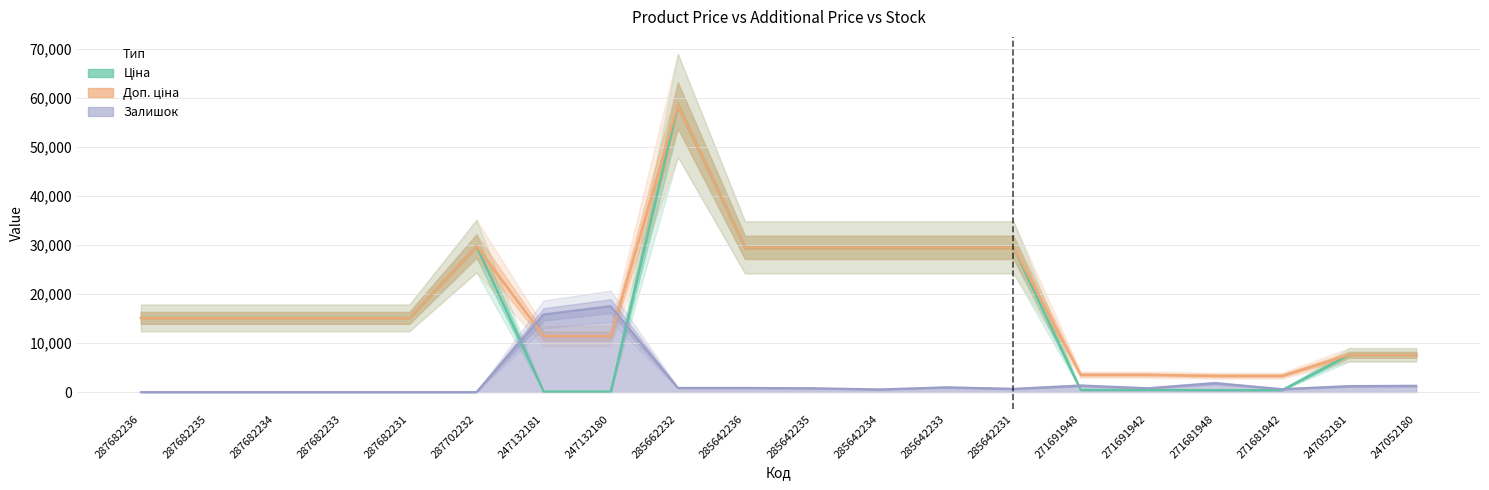

Is the value of Залишок at 285642236 greater than the value of Ціна at 287682236?

No